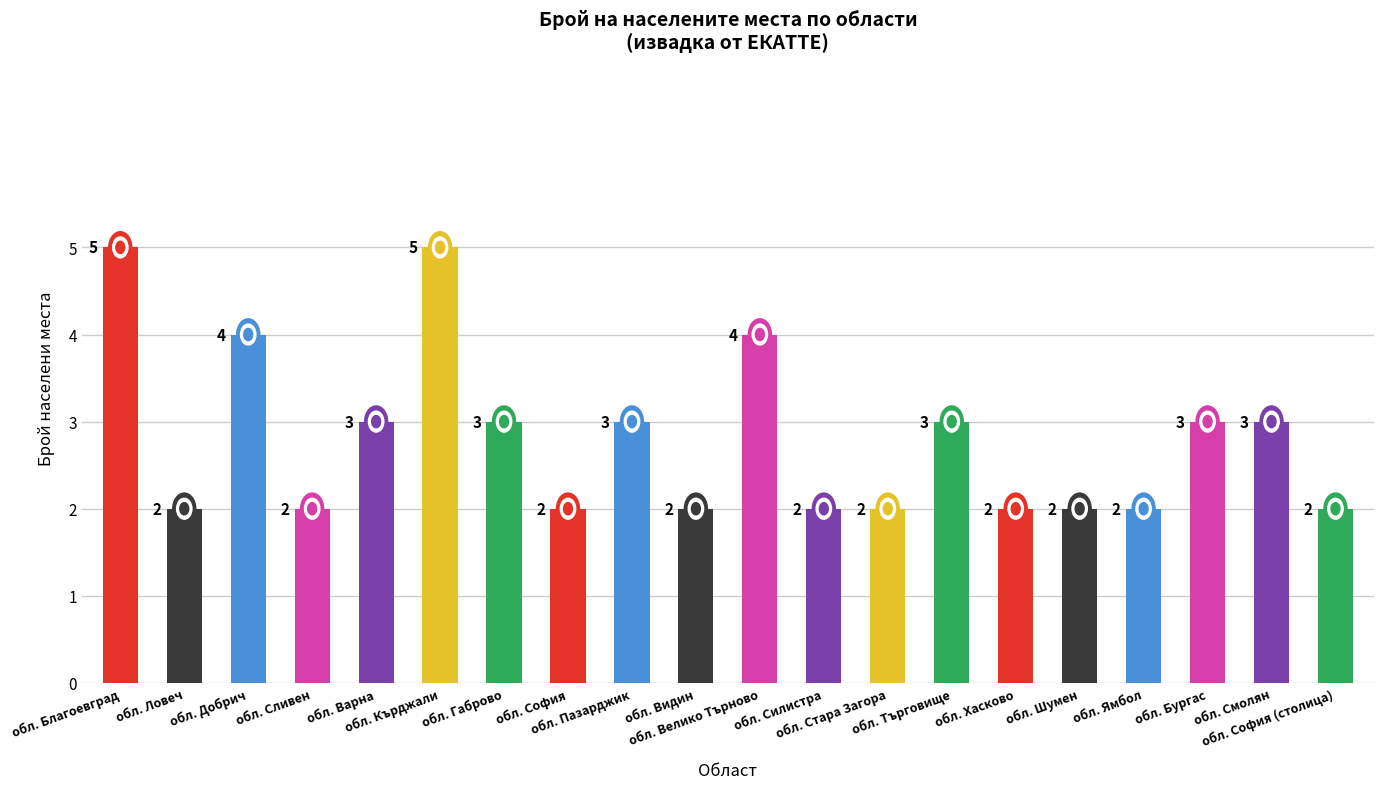

What value does the data have at обл. Пазарджик?

3